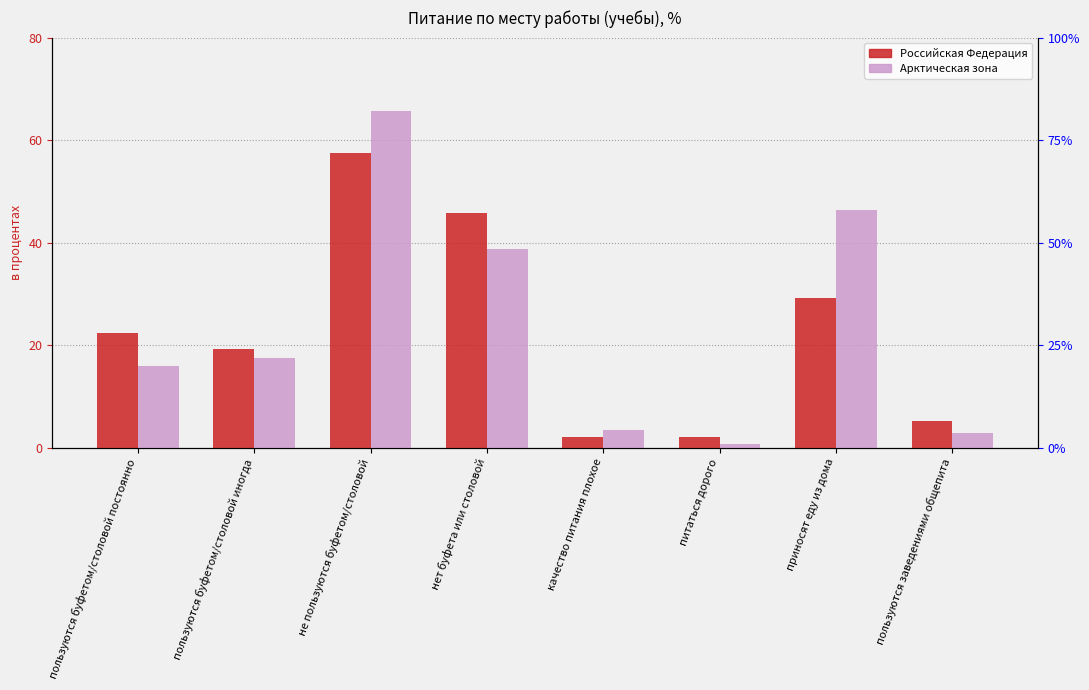

Which series changed the most between пользуются буфетом/столовой иногда and нет буфета или столовой?

Российская Федерация